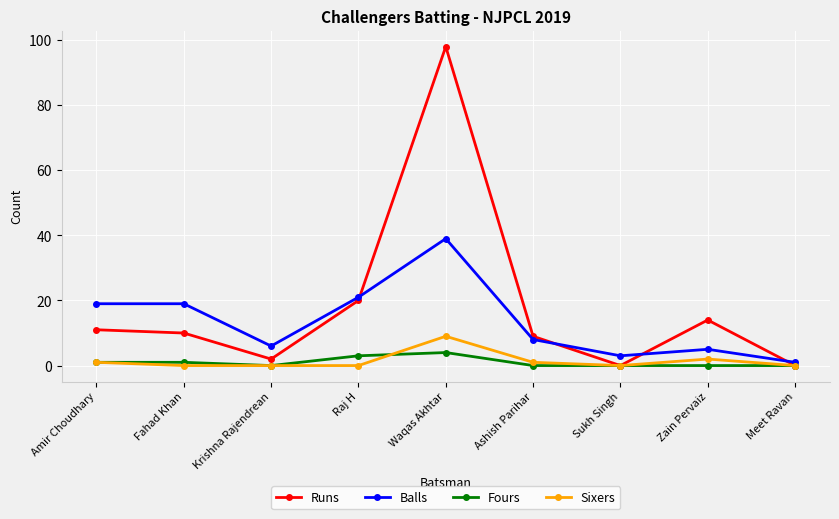

True or false: Balls and Fours intersect in this chart.

False